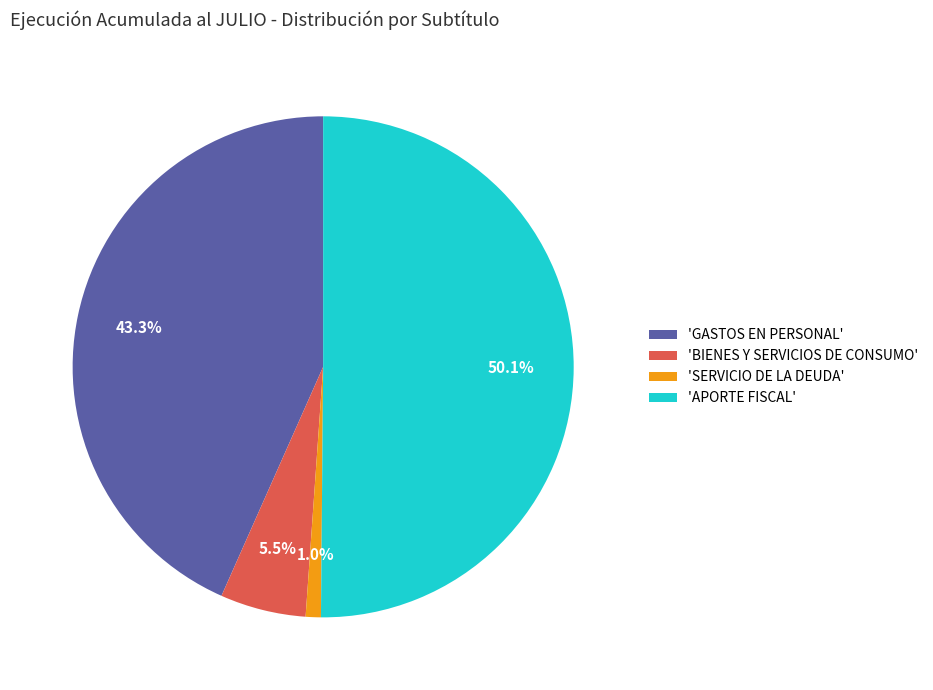

Which slice is the smallest?

'SERVICIO DE LA DEUDA'